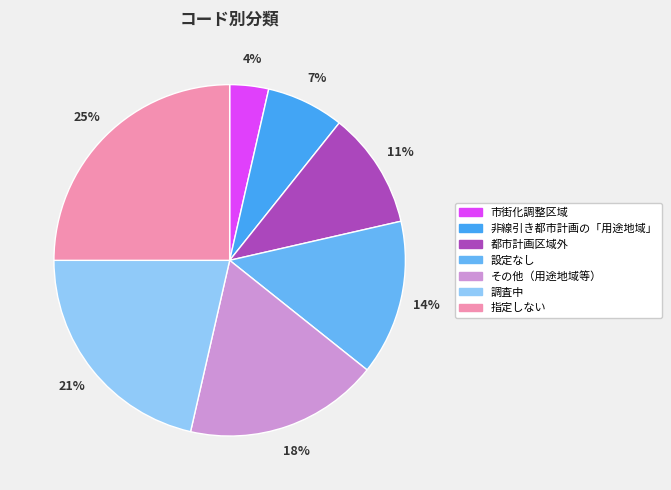

How many segments does this pie chart have?

7